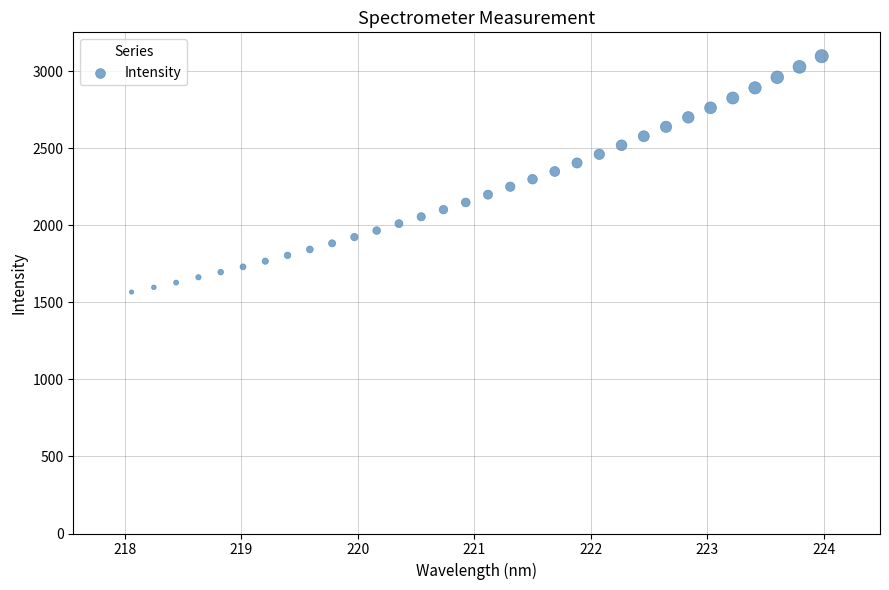

What is the range of Y values (max minus min)?

1531.1